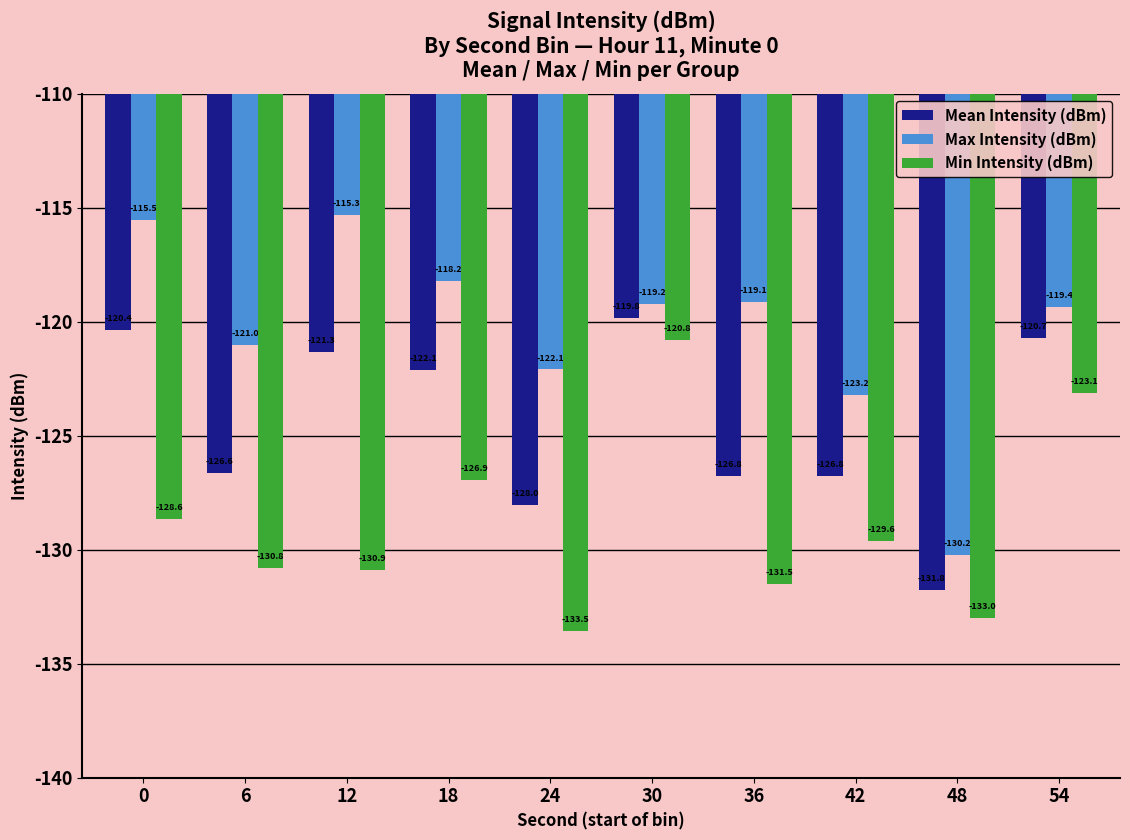

Where is Max Intensity (dBm) nearest to the value -122?

24